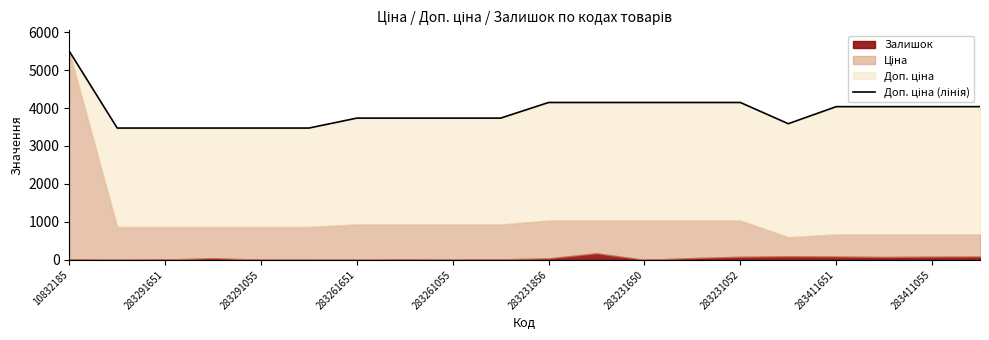

What is the label of the 16th point from the left?

15